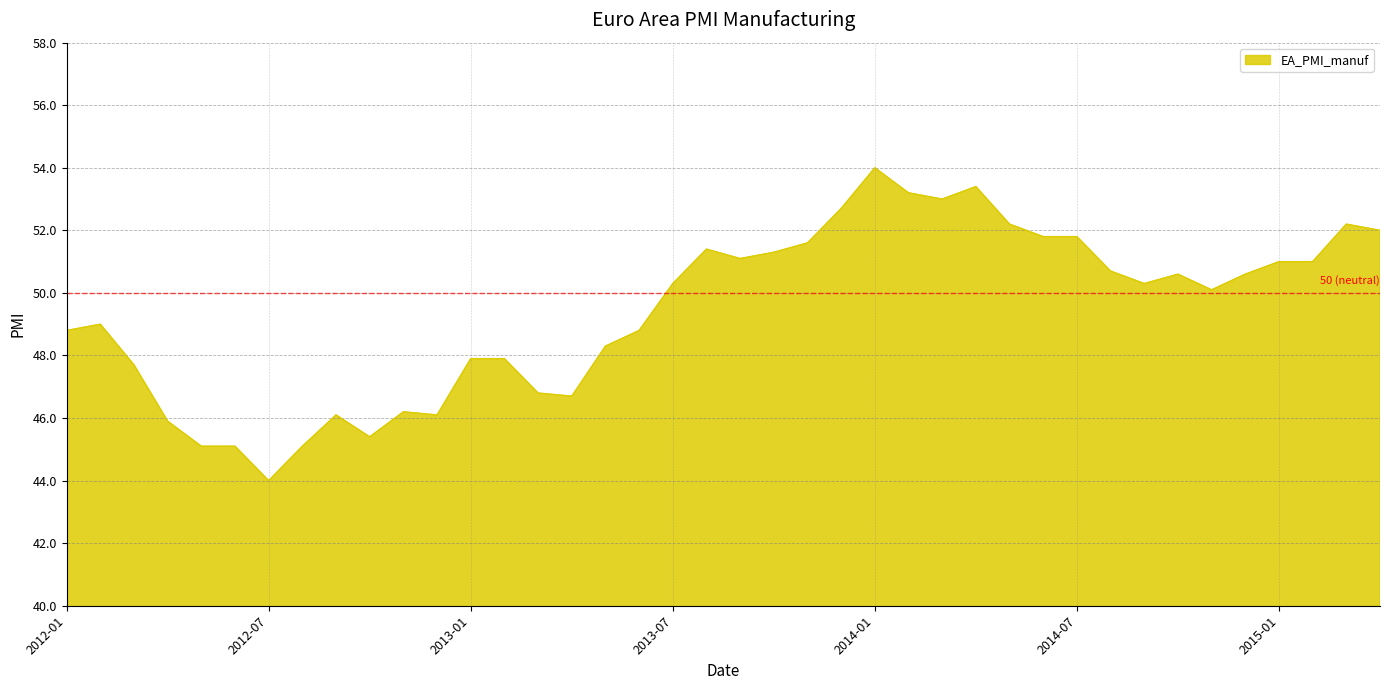

What is the difference between the maximum and minimum values?

10.0